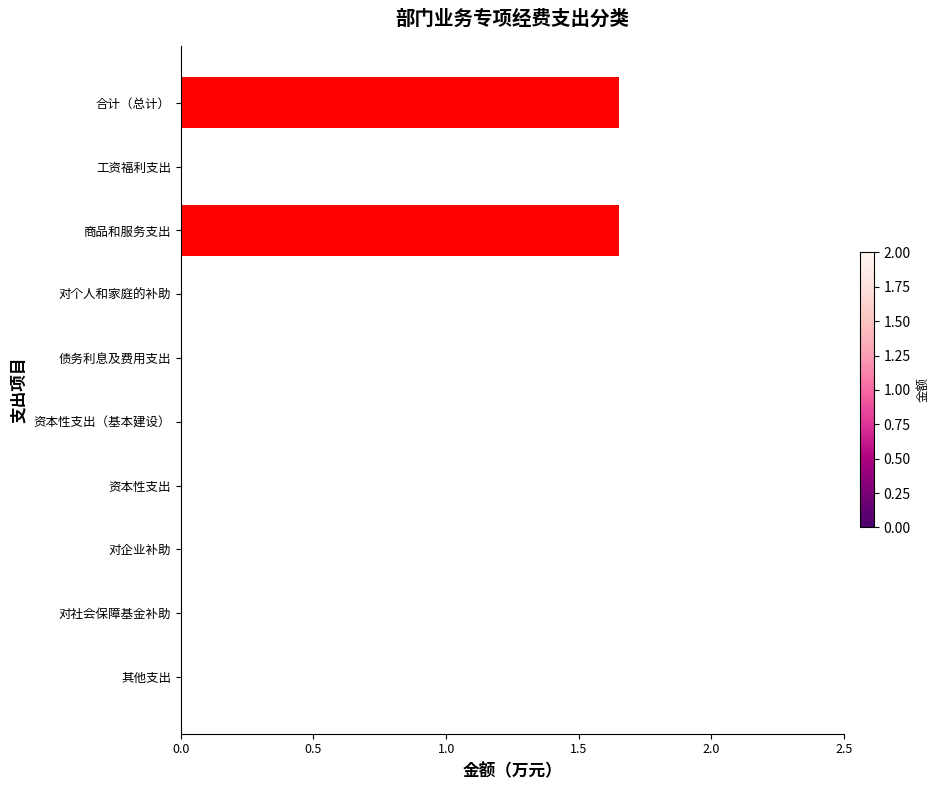

The value at 商品和服务支出 is 2.4. True or false?

False